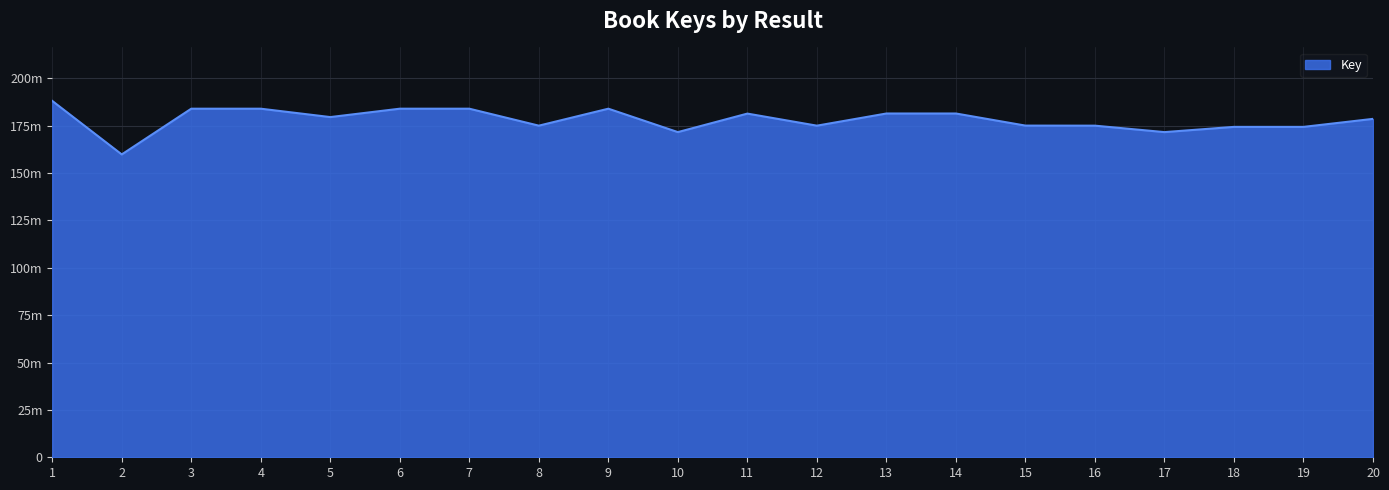

Reading left to right, transcribe all the data shown in this chart.

188065673	159814683	183949977	183949547	179527643	183950062	183950387	174997207	183950298	171597212	181366910	174993638	181415533	181415371	175030949	174997040	171597692	174353287	174354131	178583674